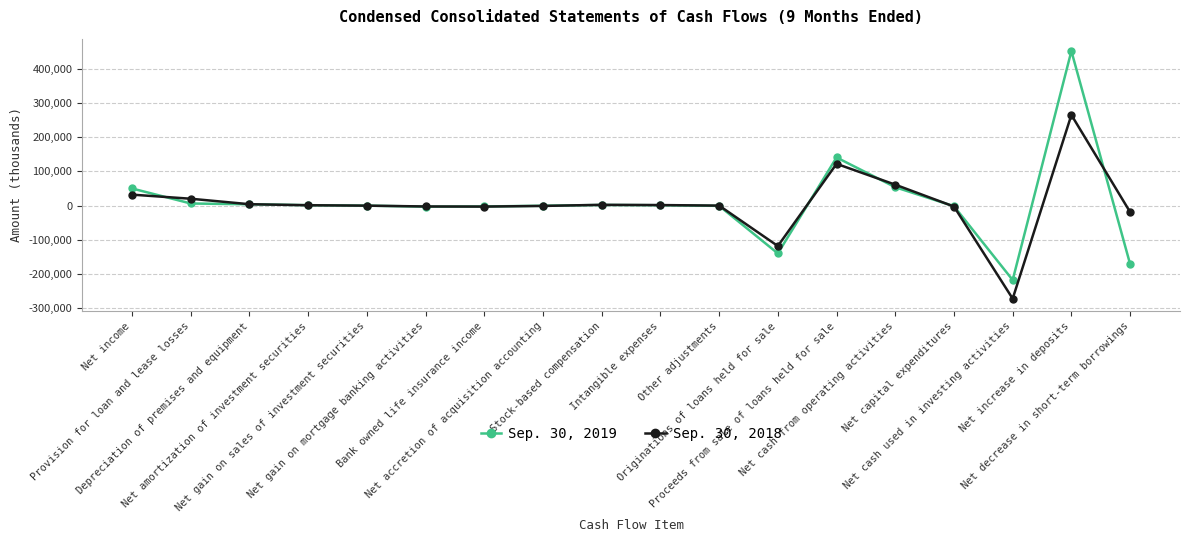

What is the minimum value shown in the chart?

-272003